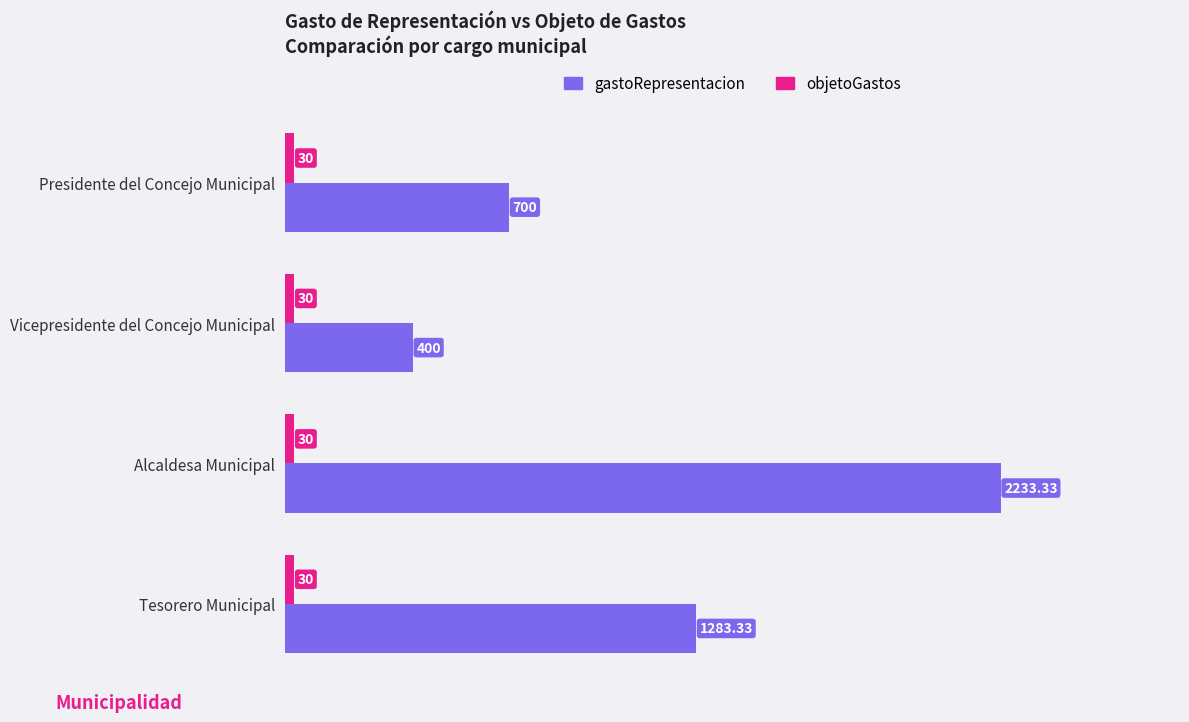

Count the number of data series in this chart.

2